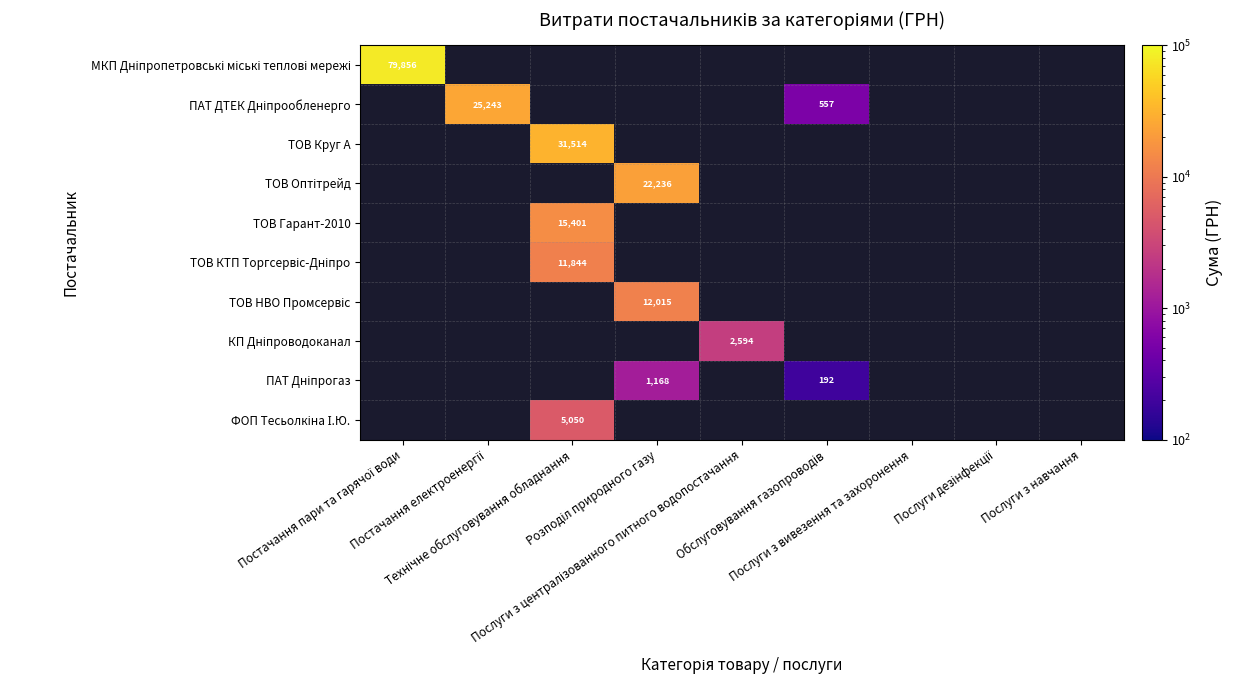

Is the value of МКП Дніпропетровські міські теплові мережі at Розподіл природного газу greater than the value of ТОВ Оптітрейд at Послуги з навчання?

No